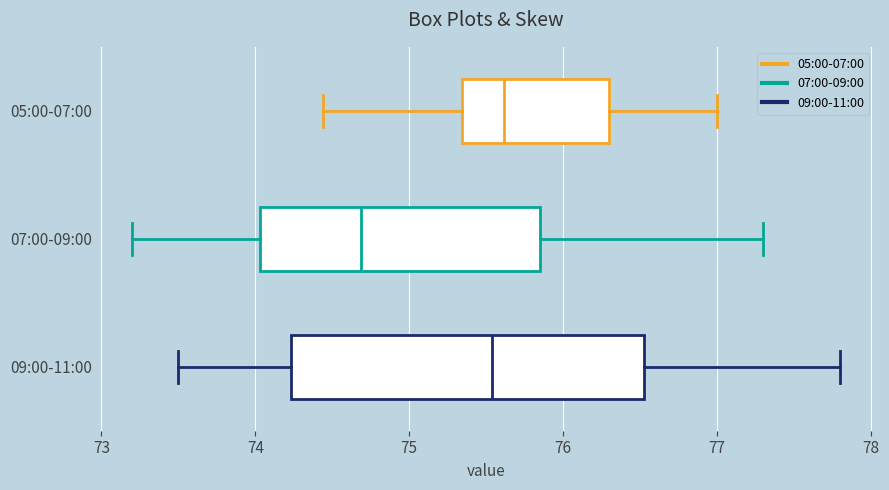

Comparing the boxes themselves (not the whiskers), which one is the widest?

09:00-11:00